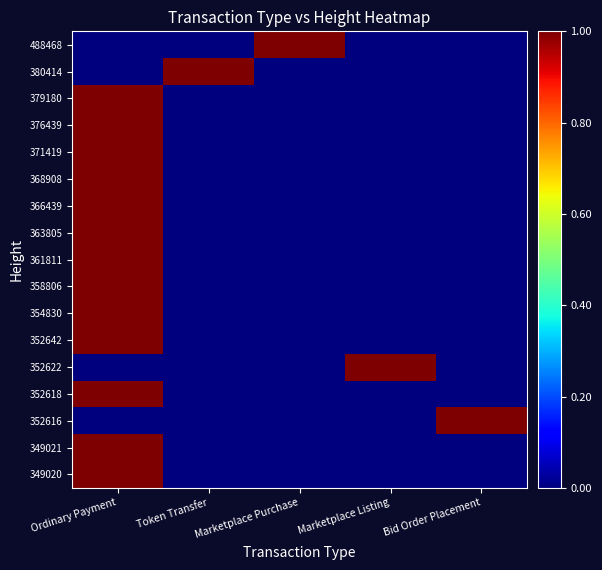

At how many categories does at least one series exceed 0?

5